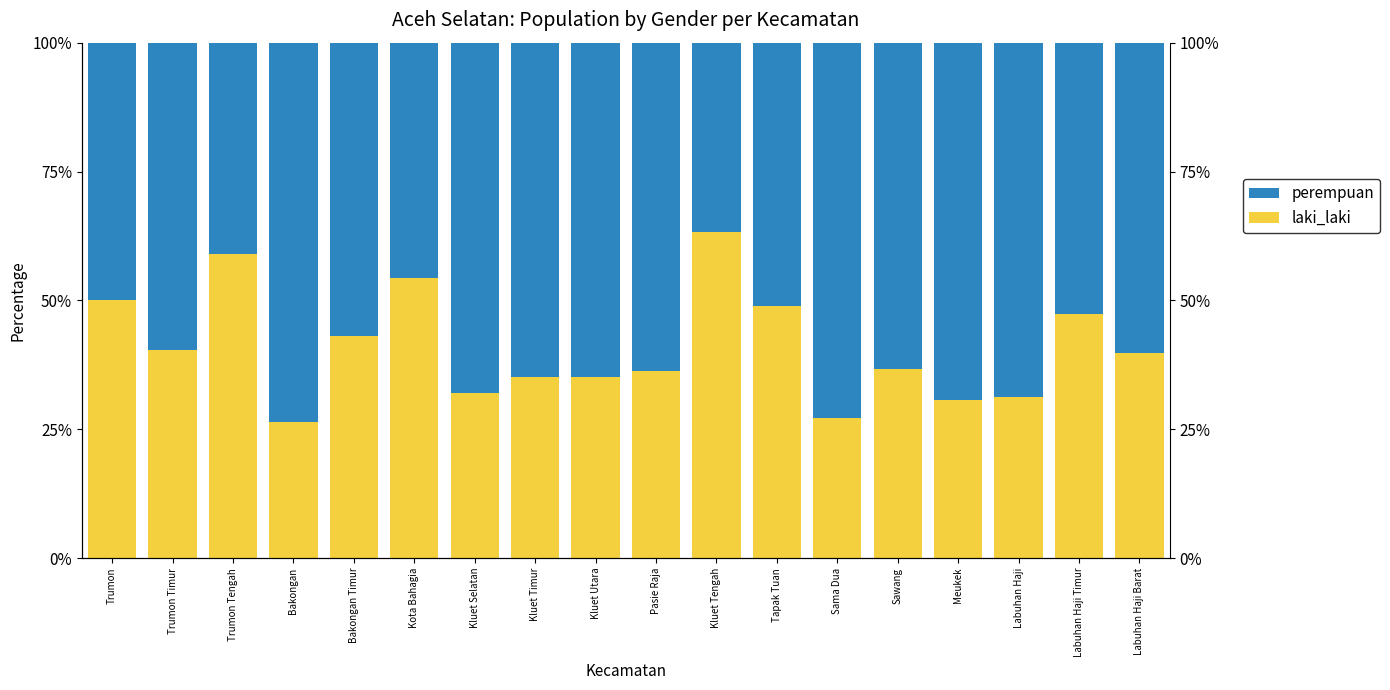

Which series has the largest total across all categories?

perempuan